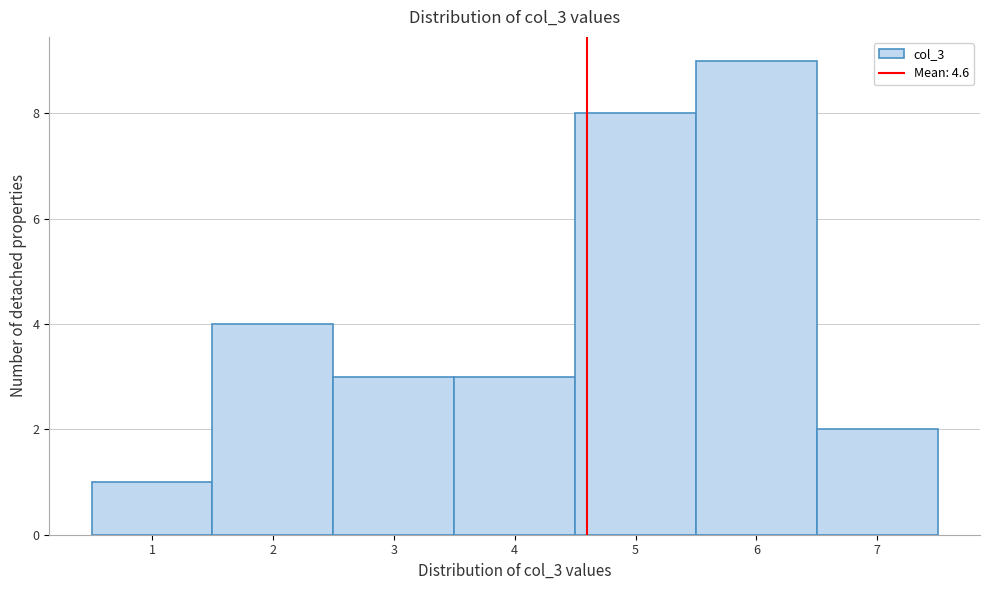

Reading left to right, transcribe this chart: for each bar, give the range it covers on the x-axis and its height. The values are not printed on the chart, so give them approximately, as read against the axis.

0.5 to 1.5: 1
1.5 to 2.5: 4
2.5 to 3.5: 3
3.5 to 4.5: 3
4.5 to 5.5: 8
5.5 to 6.5: 9
6.5 to 7.5: 2